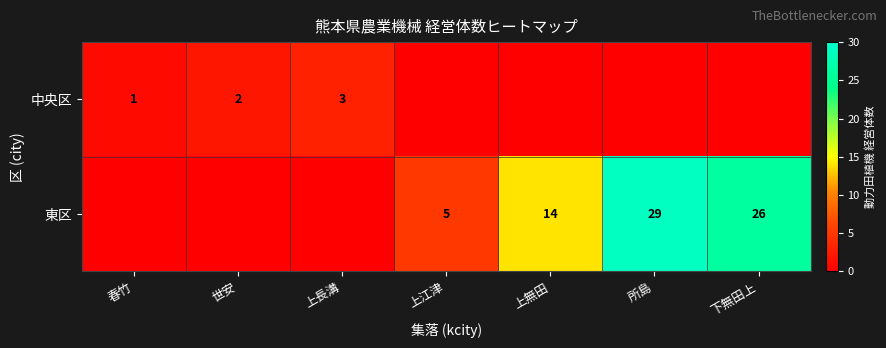

What is the sum of the 中央区 values at 世安 and 春竹?

3